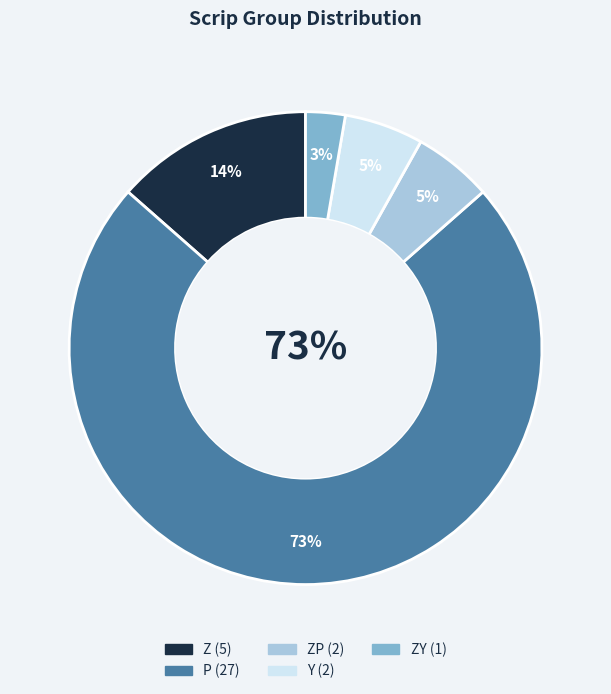

To the nearest percent, what percentage of the pie is P?

73%